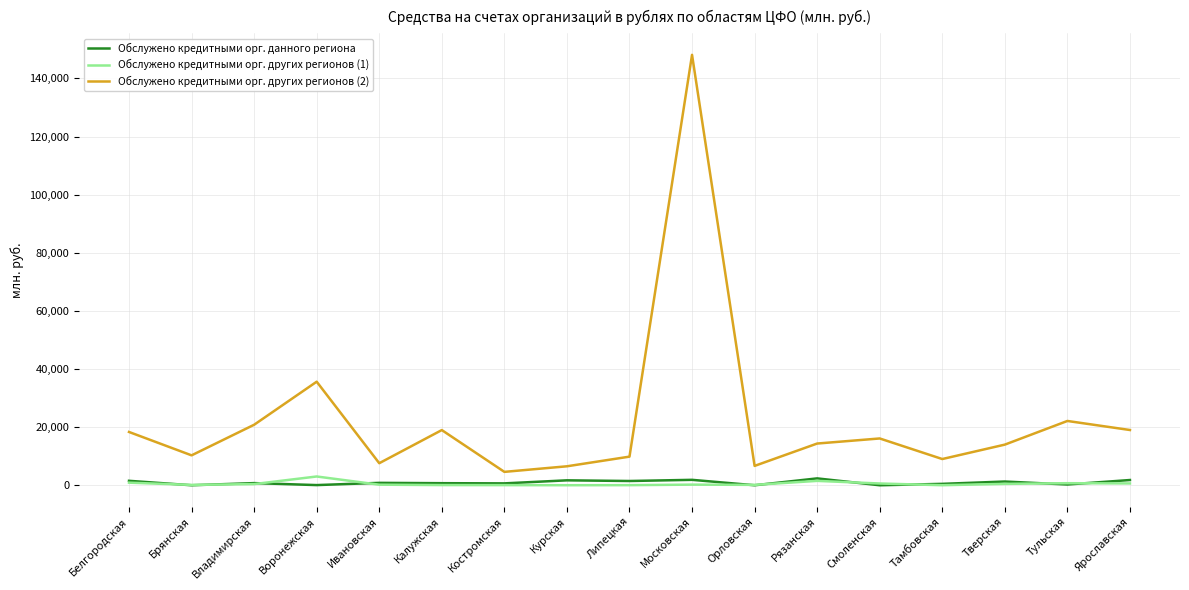

Count the number of categories in the chart.

17